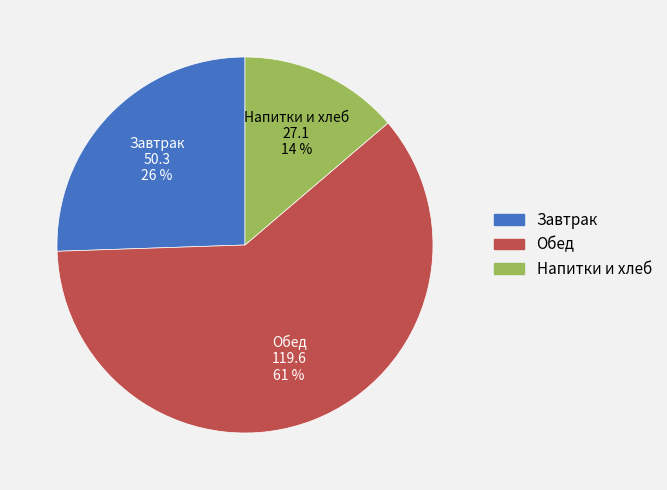

Does any single category account for the majority?

Yes